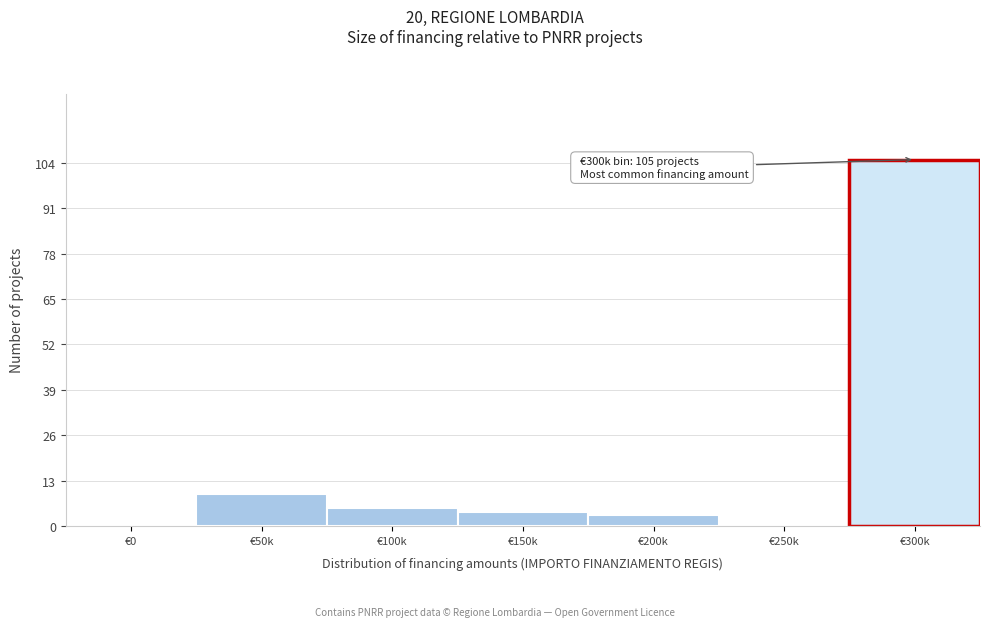

Reading right to left, transcribe all the data shown in this chart.

€300k=105	€250k=0	€200k=3	€150k=4	€100k=5	€50k=9	€0=0